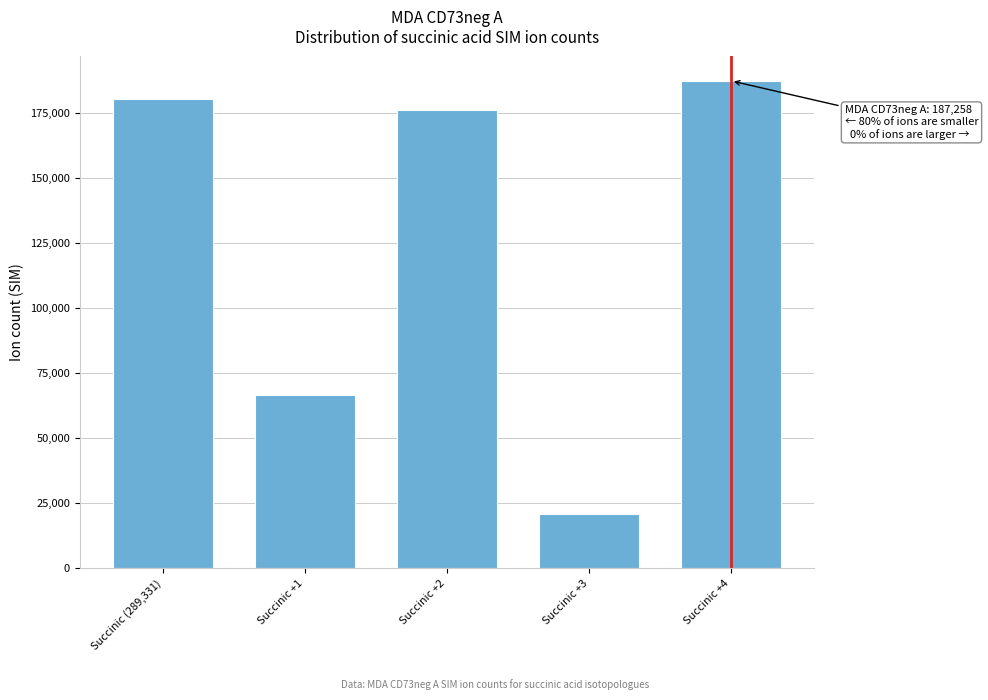

Reading left to right, extract all data points from this chart.

180208.4	66434.5	175938.6	20694.8	187258.4